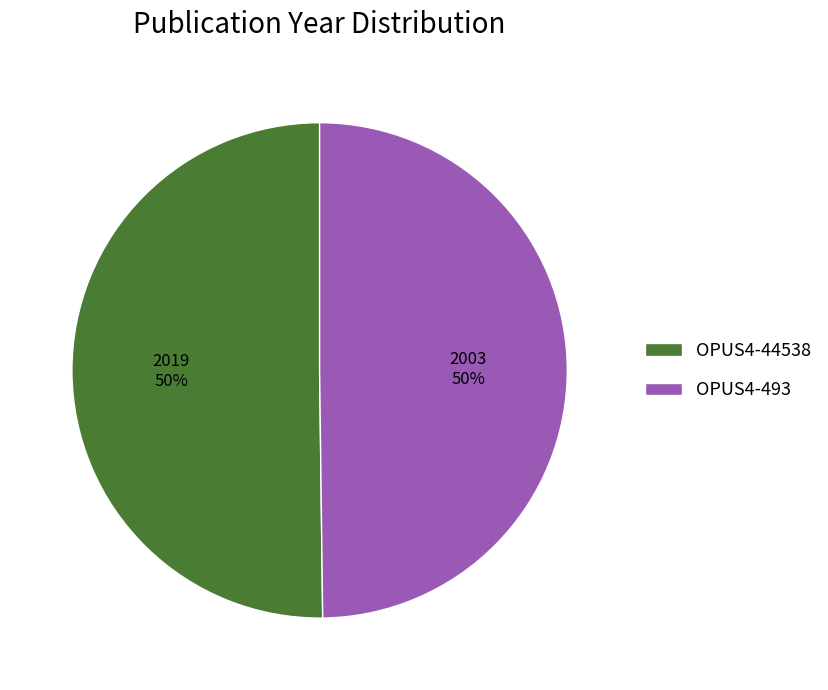

Approximately how many times larger is the value at OPUS4-493 compared to OPUS4-44538?

1.0